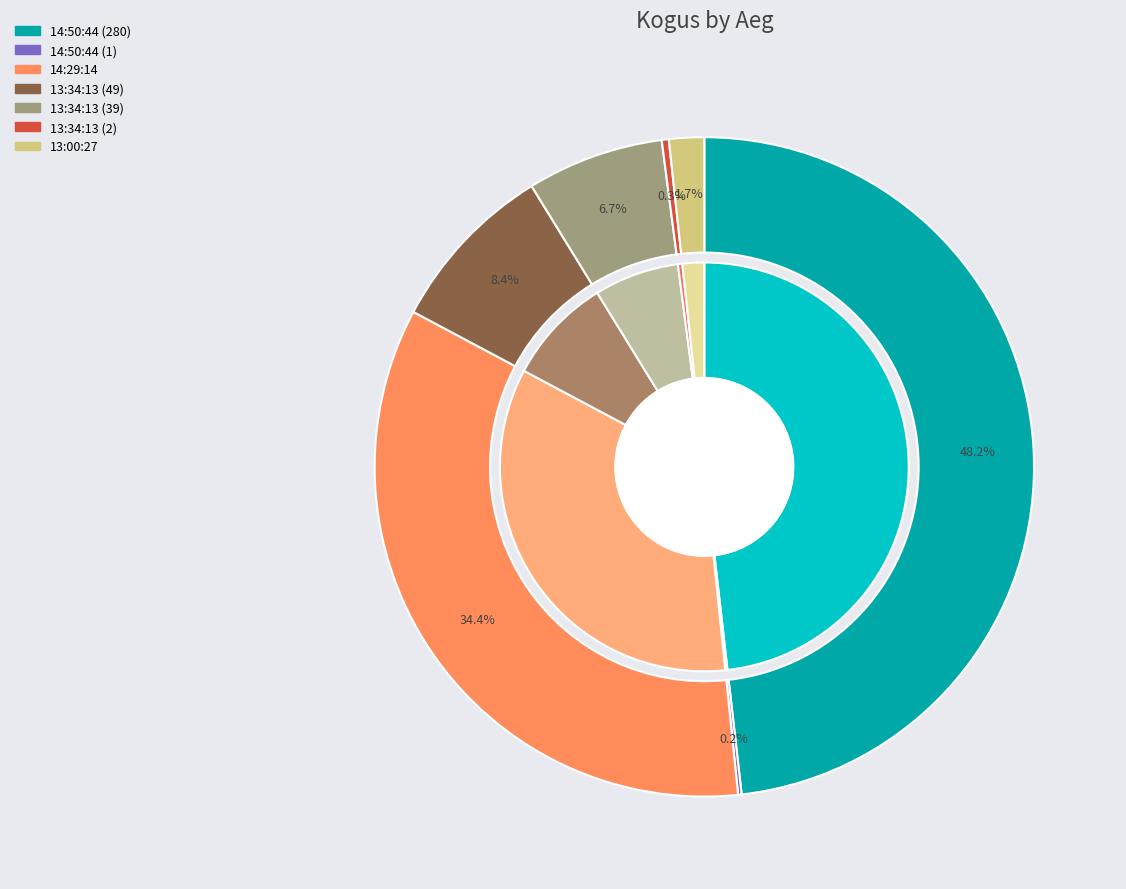

Which slice is the largest?

14:50:44 (280)